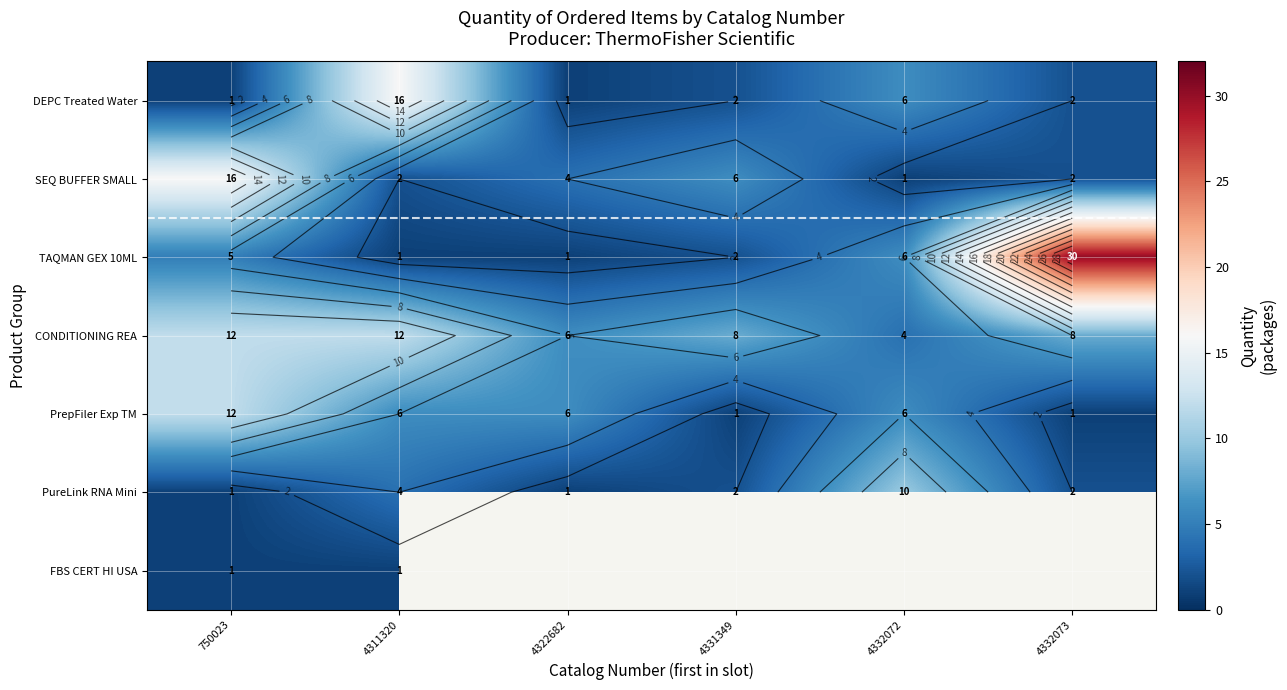

True or false: PrepFiler Exp TM has a value of 1.5 at 4331349.

False